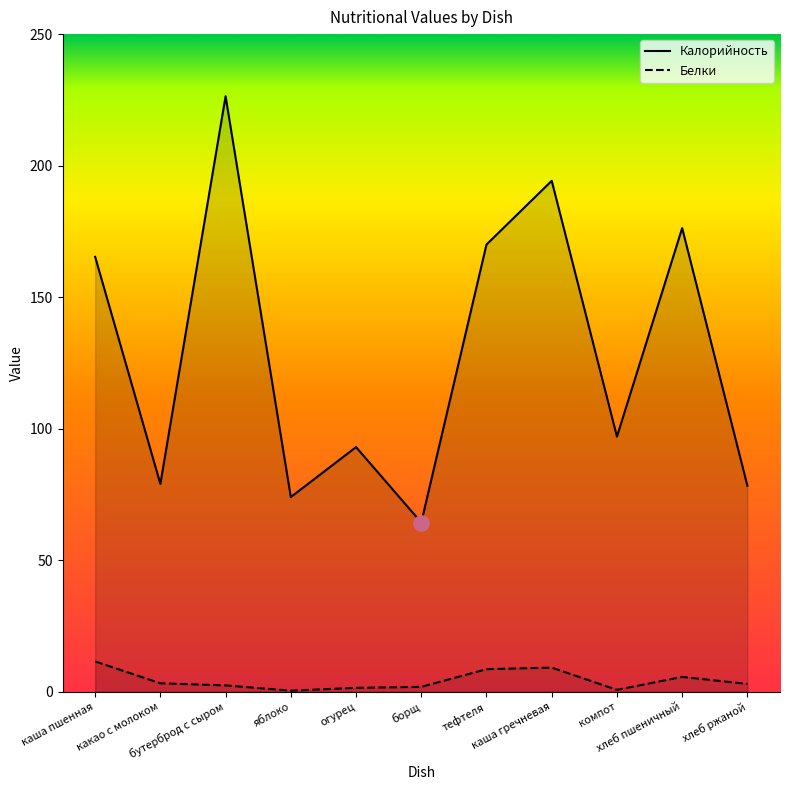

Which series has the largest Y range (max minus min)?

Калорийность